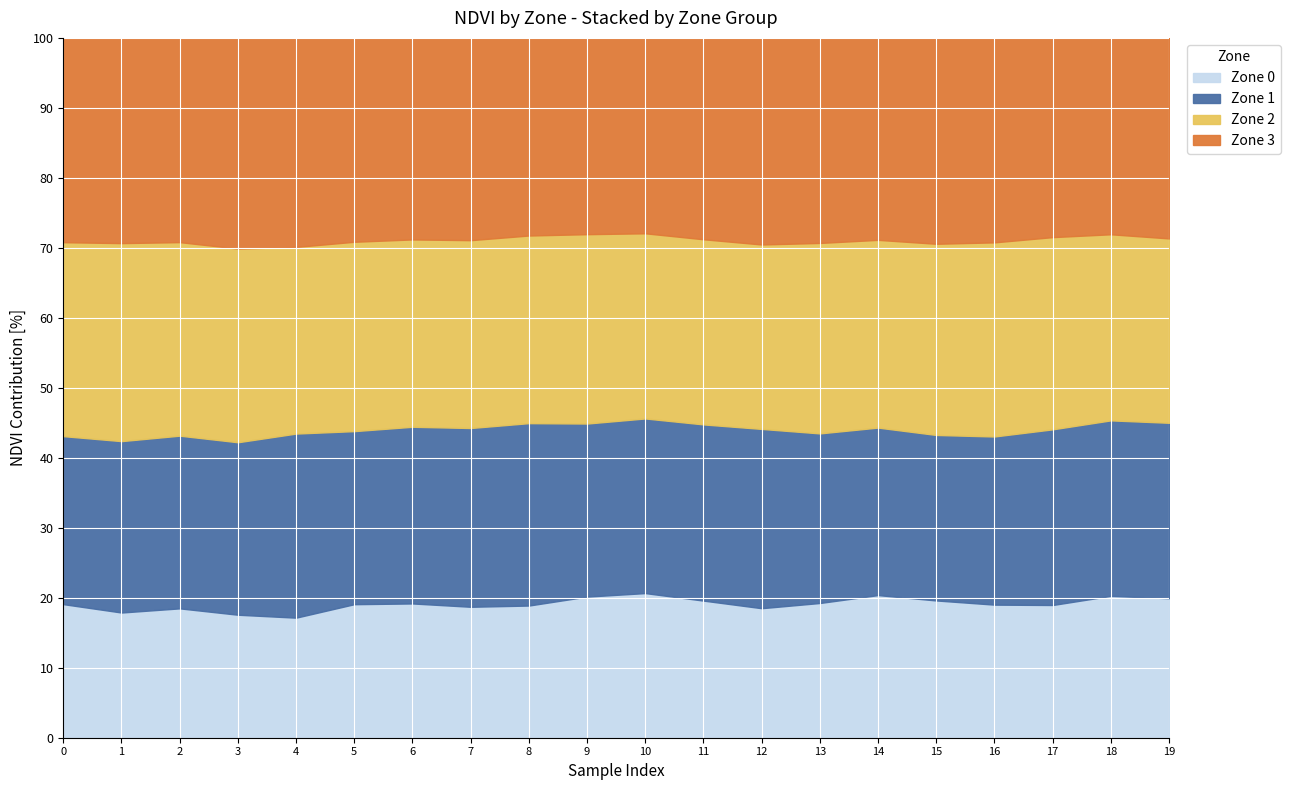

What is the total value across all series at 0?

100.0